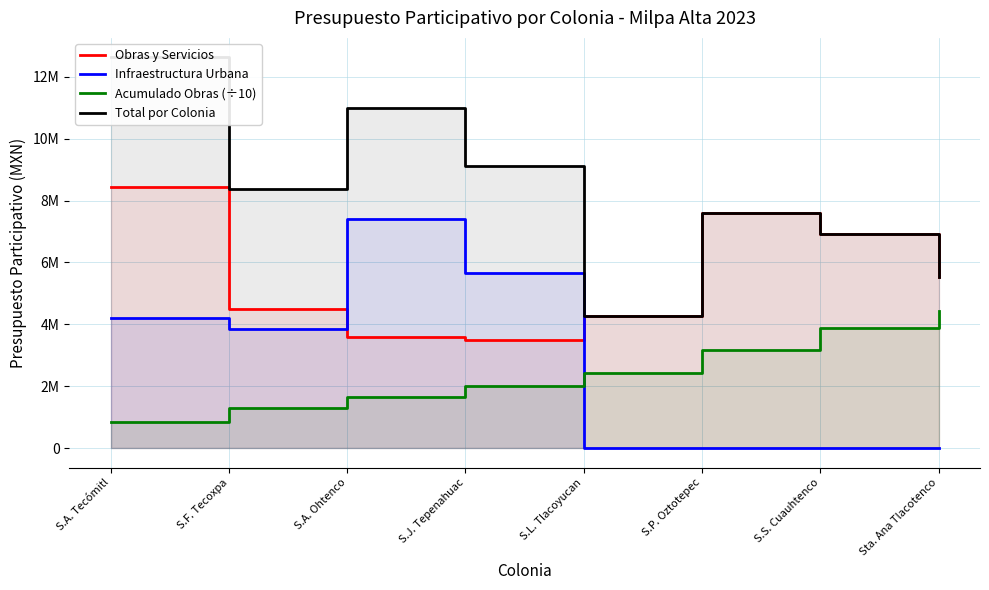

How many Infraestructura Urbana values are between 0 and 5651445?

7